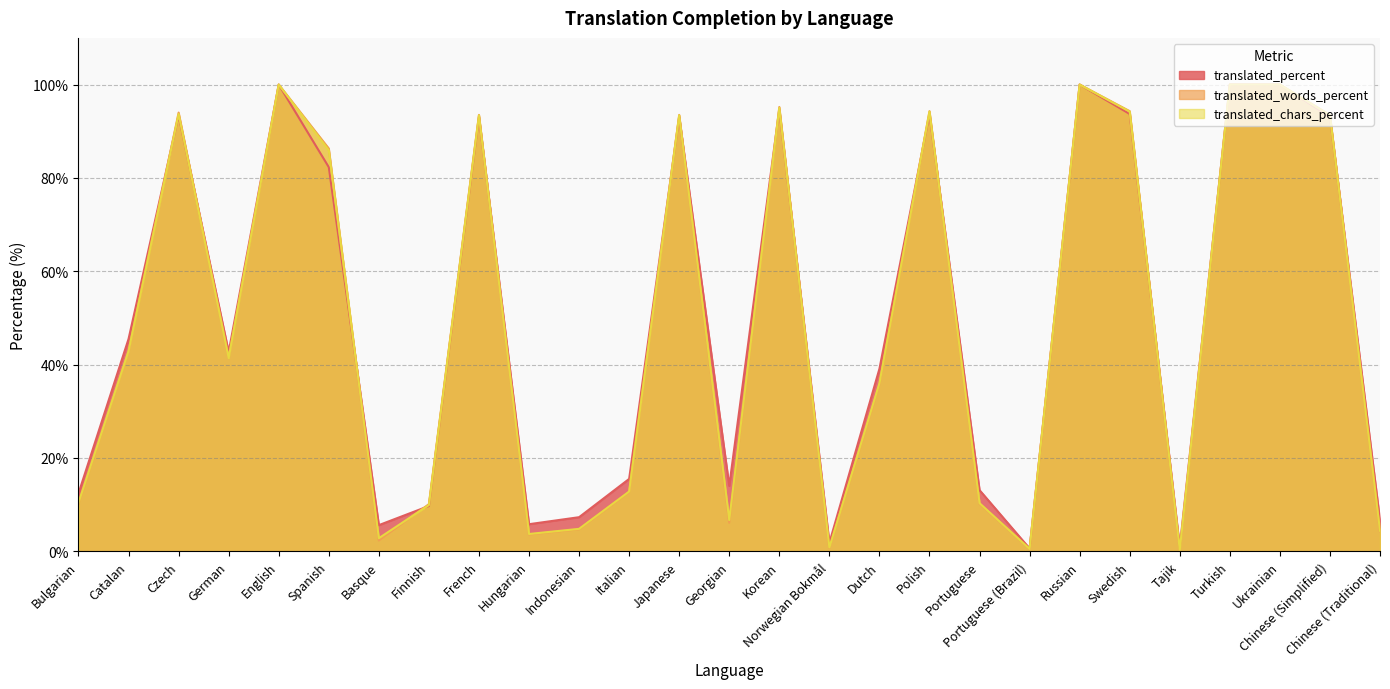

At which category is the sum across all series the highest?

English